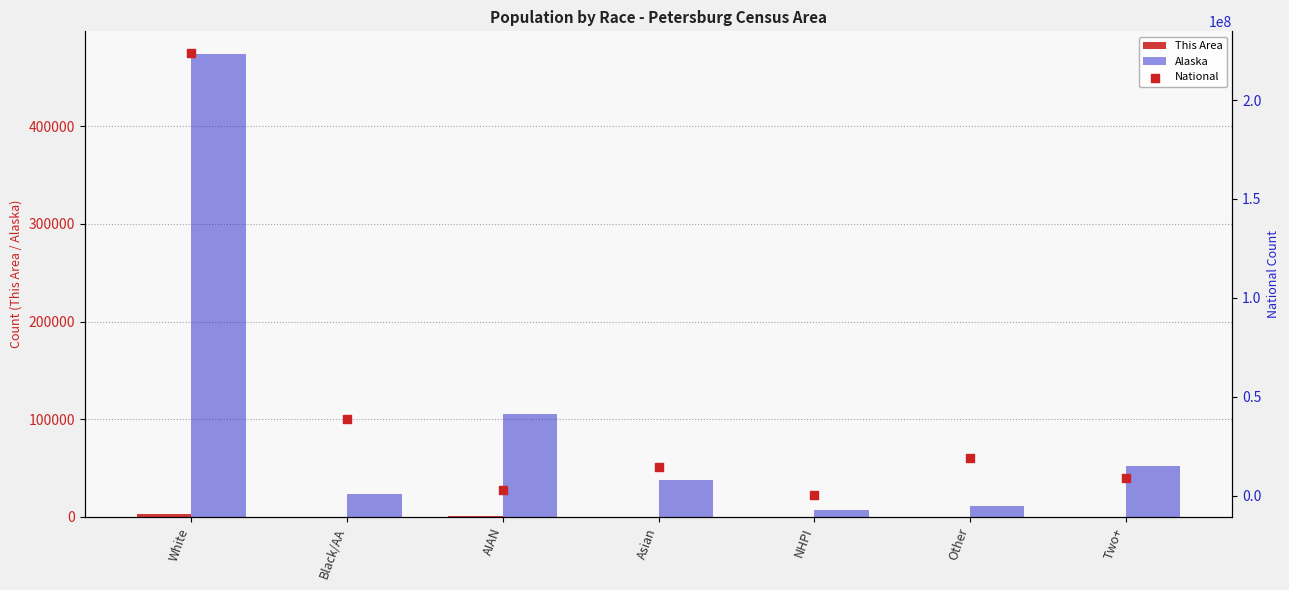

Which series contains the highest Y value?

National